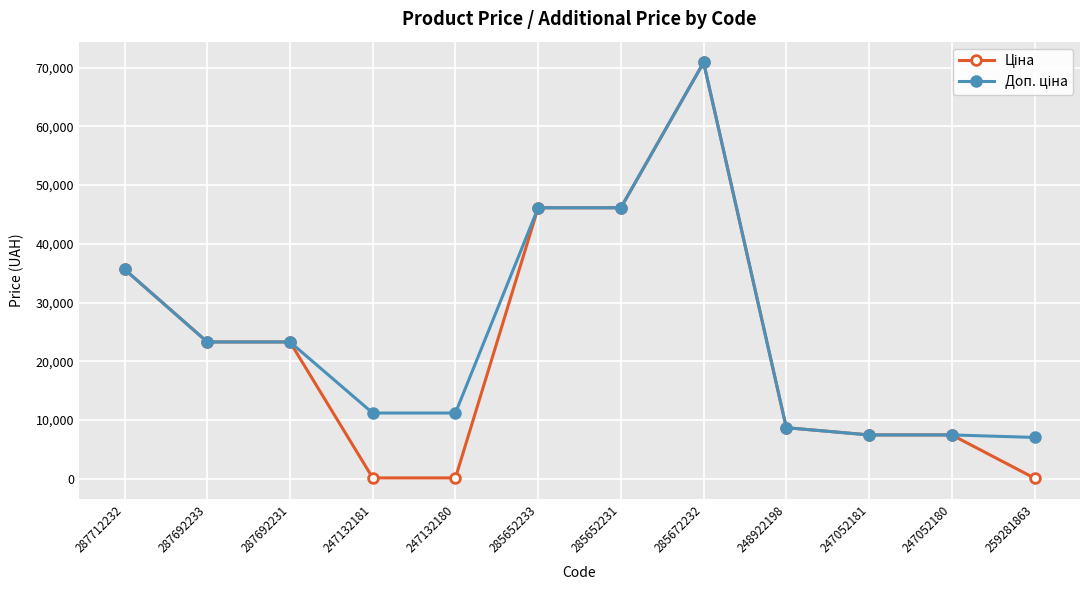

What is the greatest value displayed?

70906.0